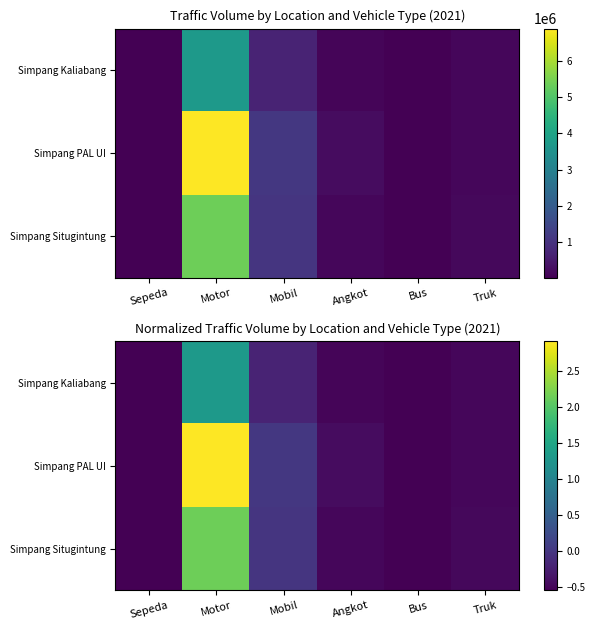

What is the difference between the Simpang Kaliabang values at Truk and Motor?

1.8